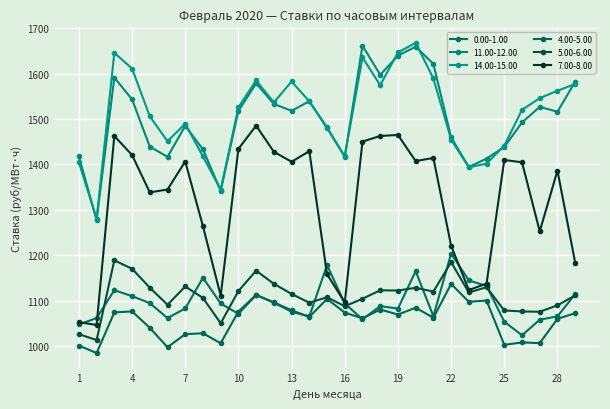

Does the chart have visible grid lines?

Yes